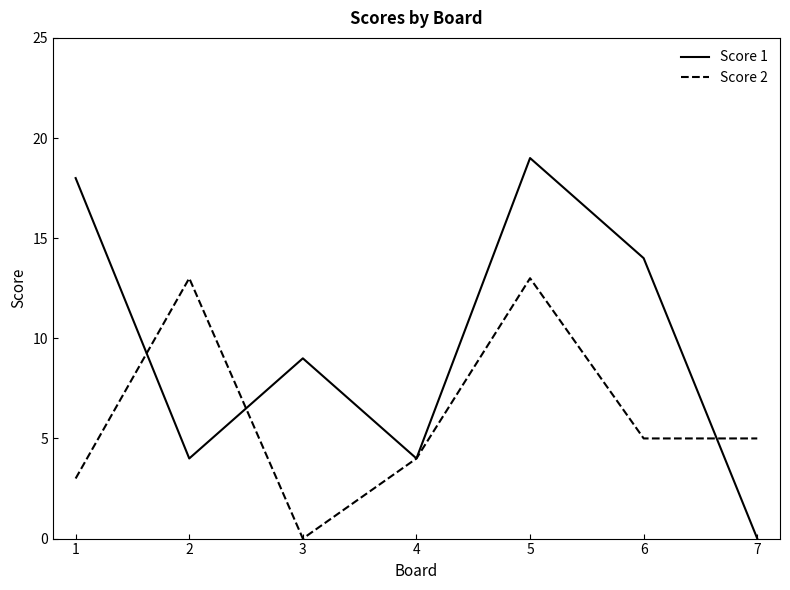

True or false: Score 1 has a value of 0 at 7.

True